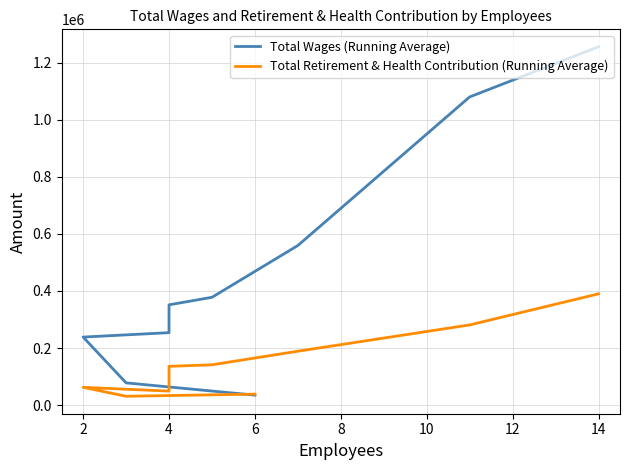

True or false: Total Retirement & Health Contribution (Running Average) has a value of 97479 at 2.

False